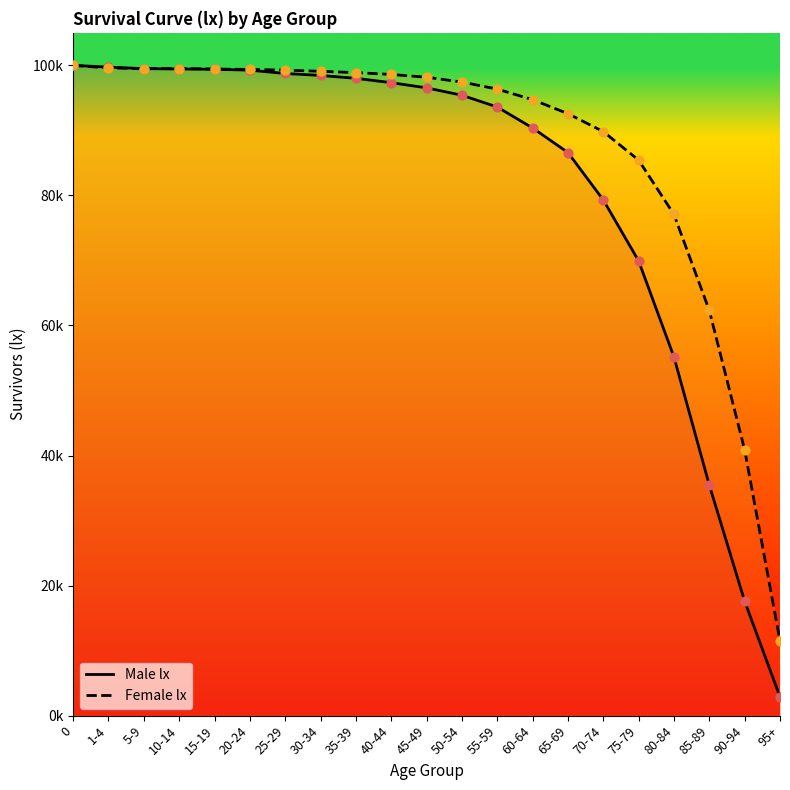

Which series has the widest spread of Y values?

Male lx